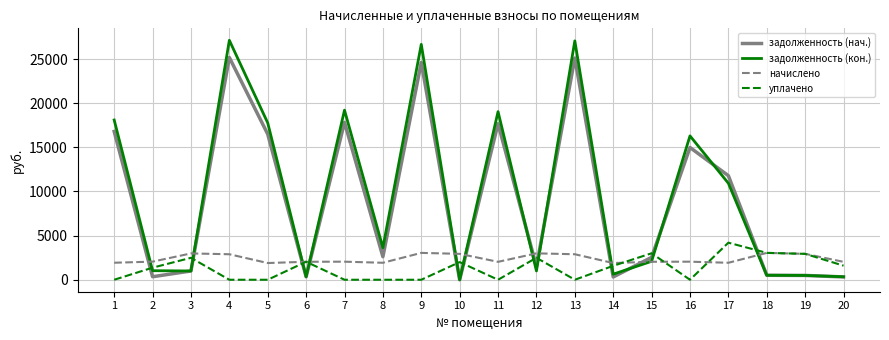

The value of уплачено at 7 is 0.0. True or false?

True